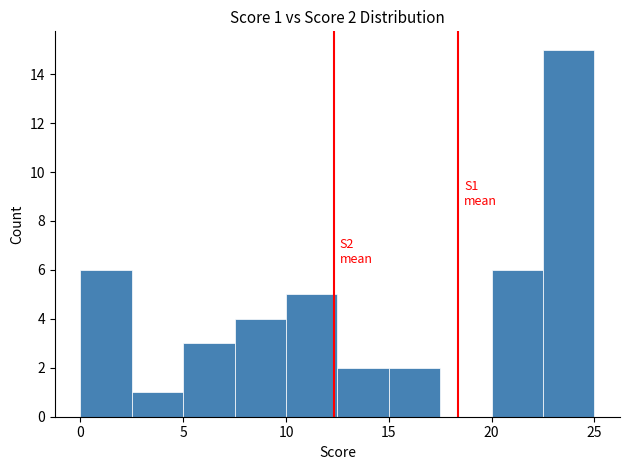

Which range on the x-axis has the tallest bar?

22.5 to 25.0